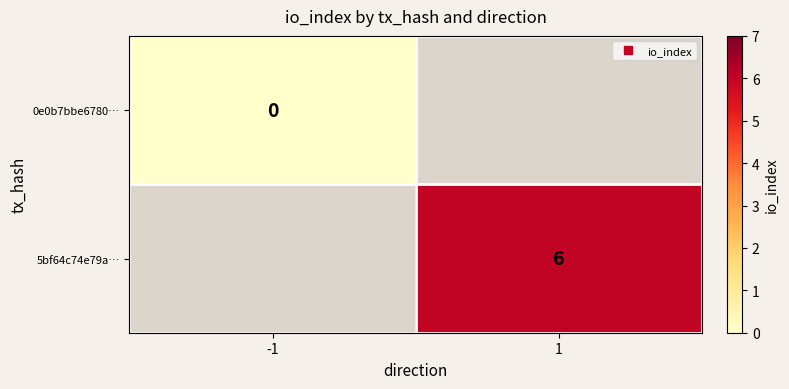

The 5bf64c74e79a… series shows 3.6 at 1. True or false?

False